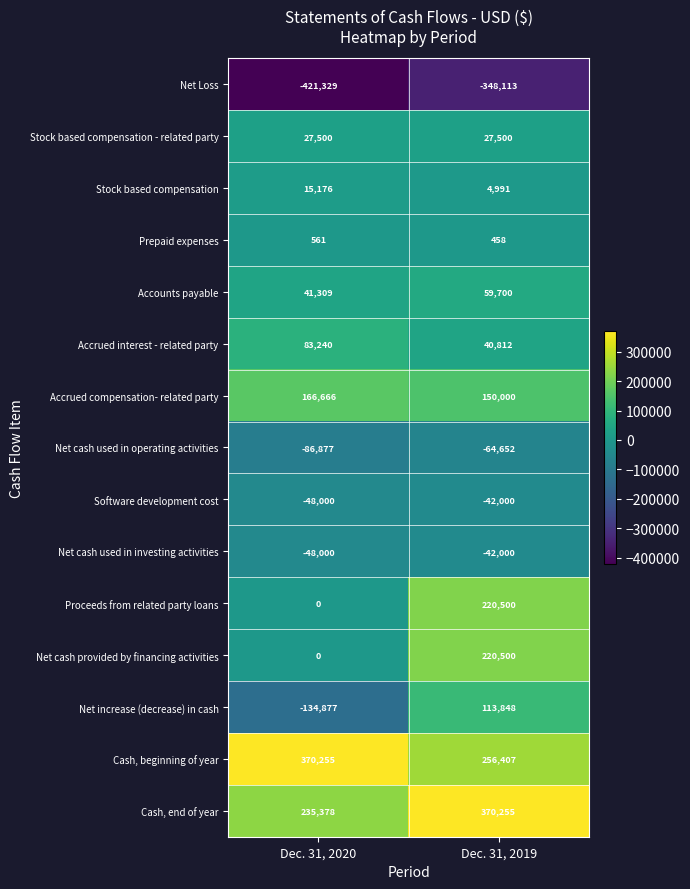

What is the total value across all series at Dec. 31, 2020?

201002